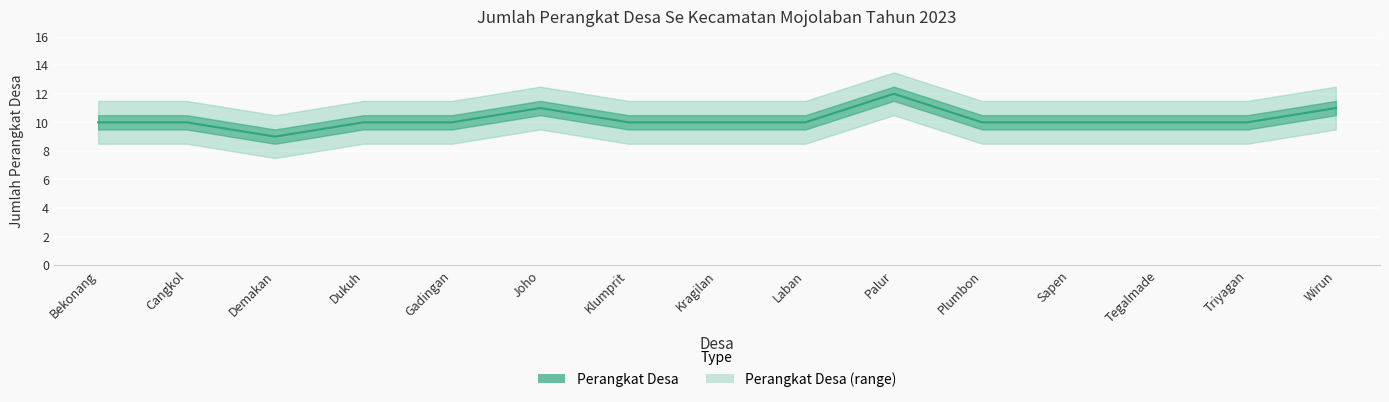

How many data points are above 10?

3